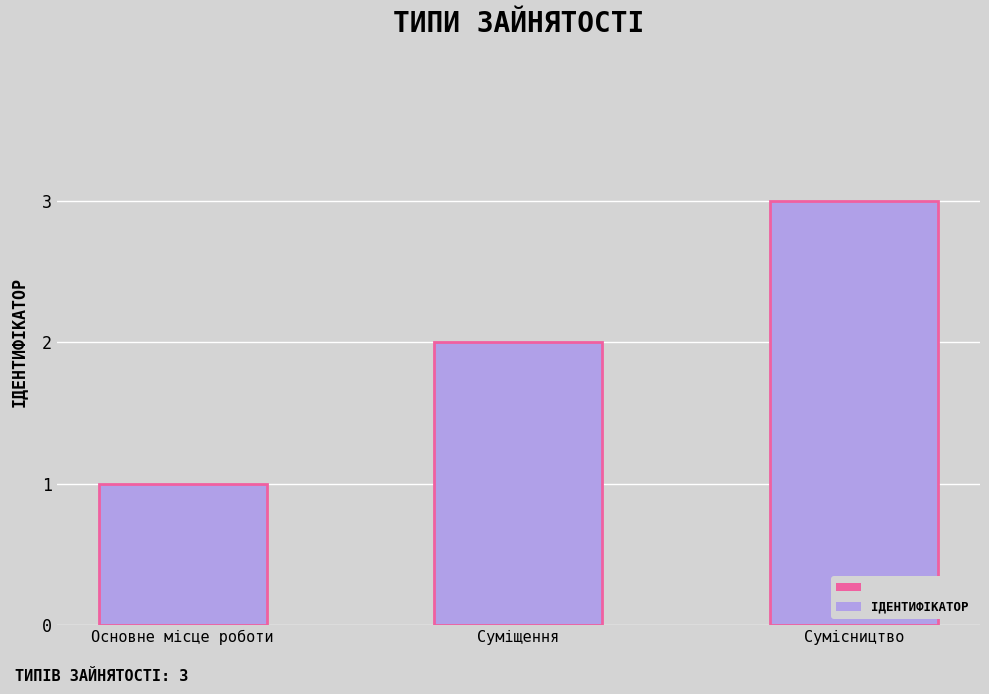

How many data points does each series have?

3